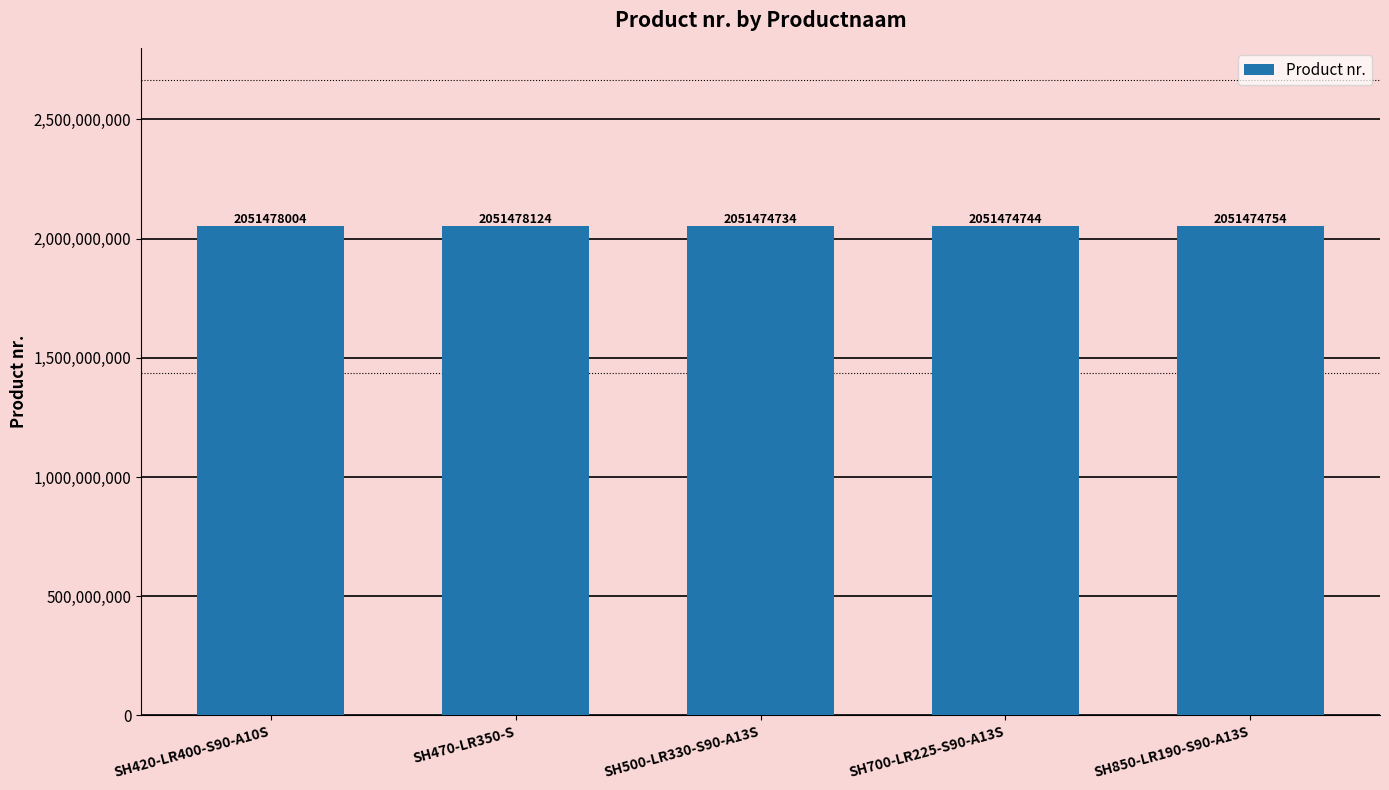

Rank the categories by value from highest to lowest.

SH470-LR350-S, SH420-LR400-S90-A10S, SH850-LR190-S90-A13S, SH700-LR225-S90-A13S, SH500-LR330-S90-A13S